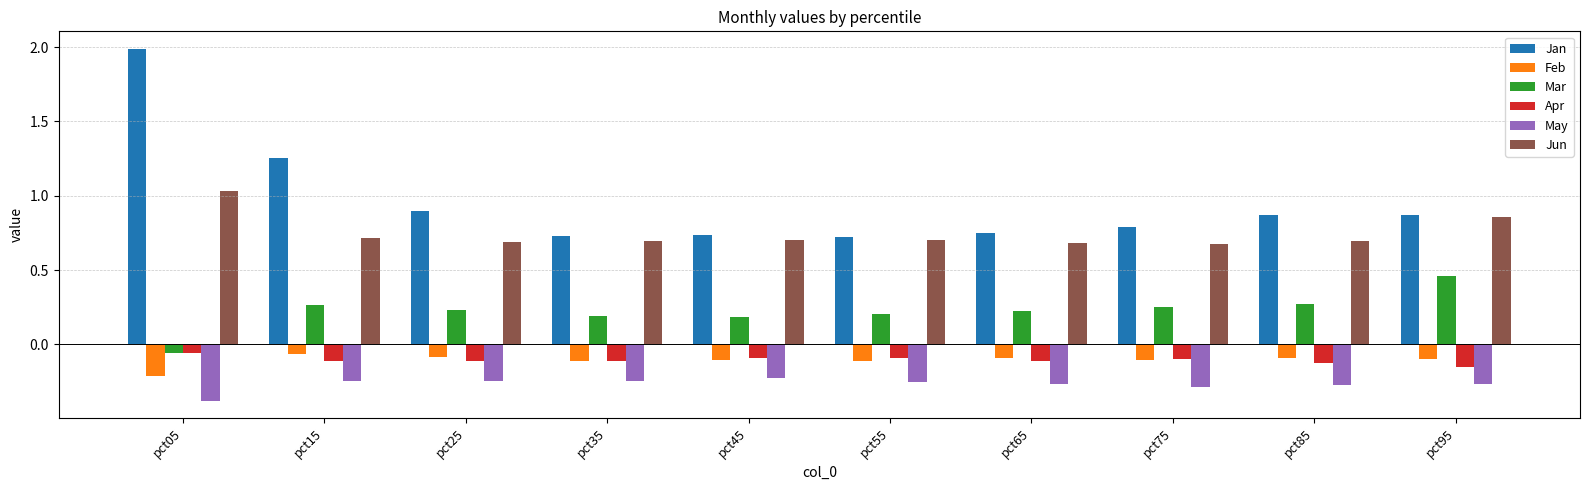

What is the smallest value displayed?

-0.4